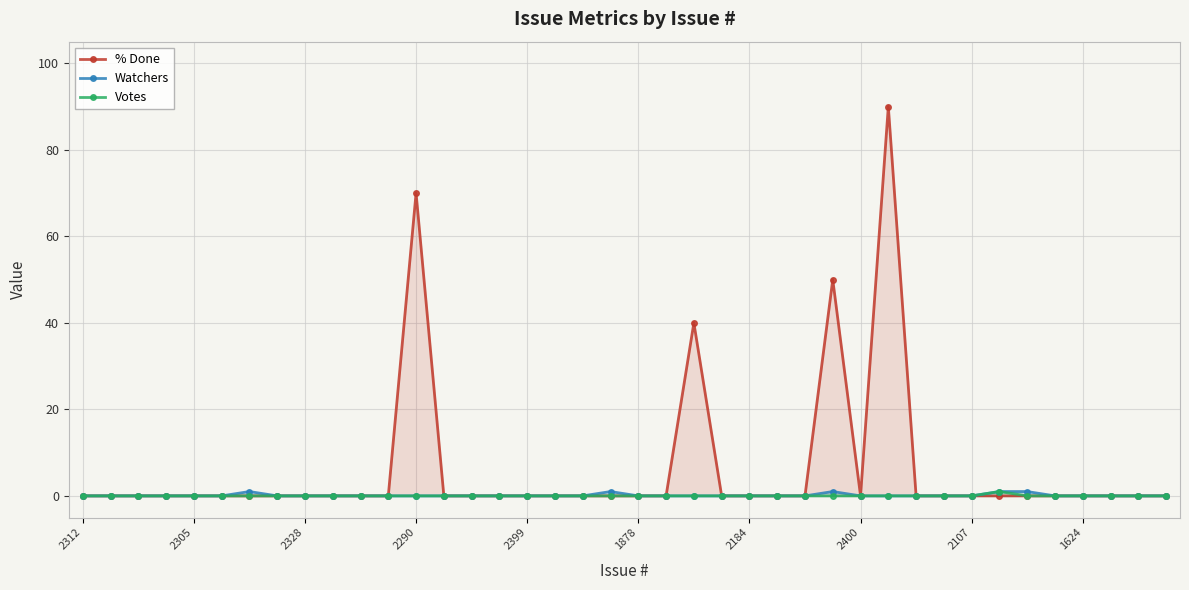

What is the highest value of the % Done series?

90